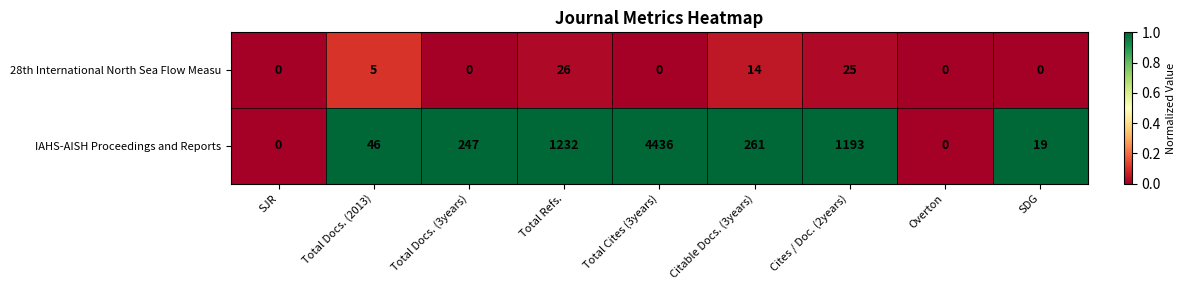

At which category is the sum across all series the highest?

Total Cites (3years)